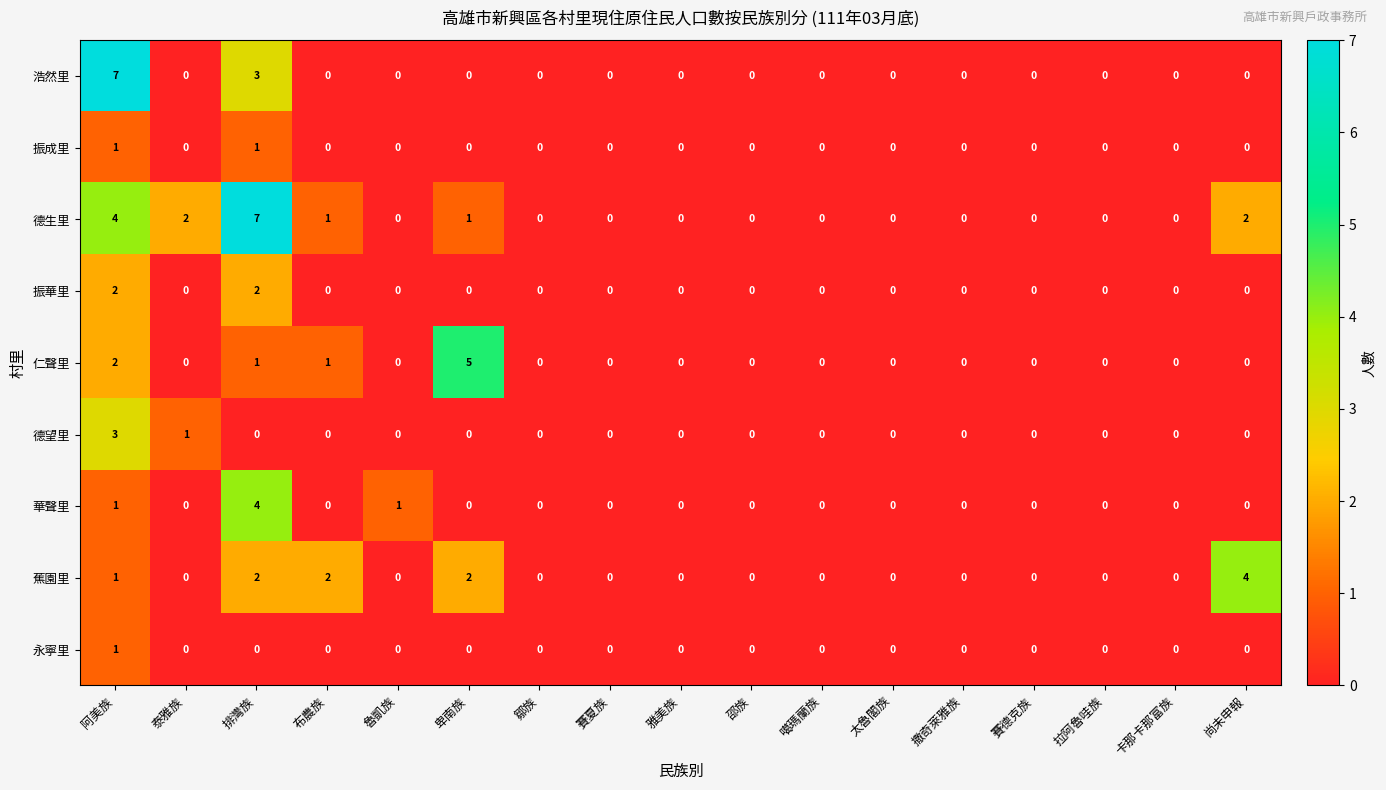

Count the number of data series in this chart.

9